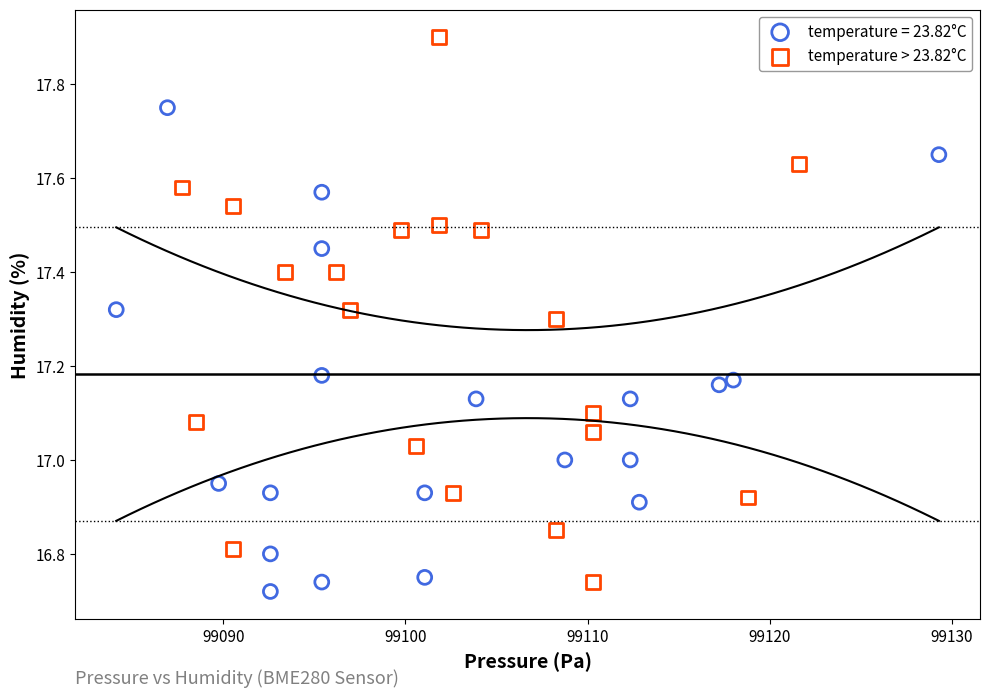

Which series contains the highest Y value?

temperature > 23.82°C